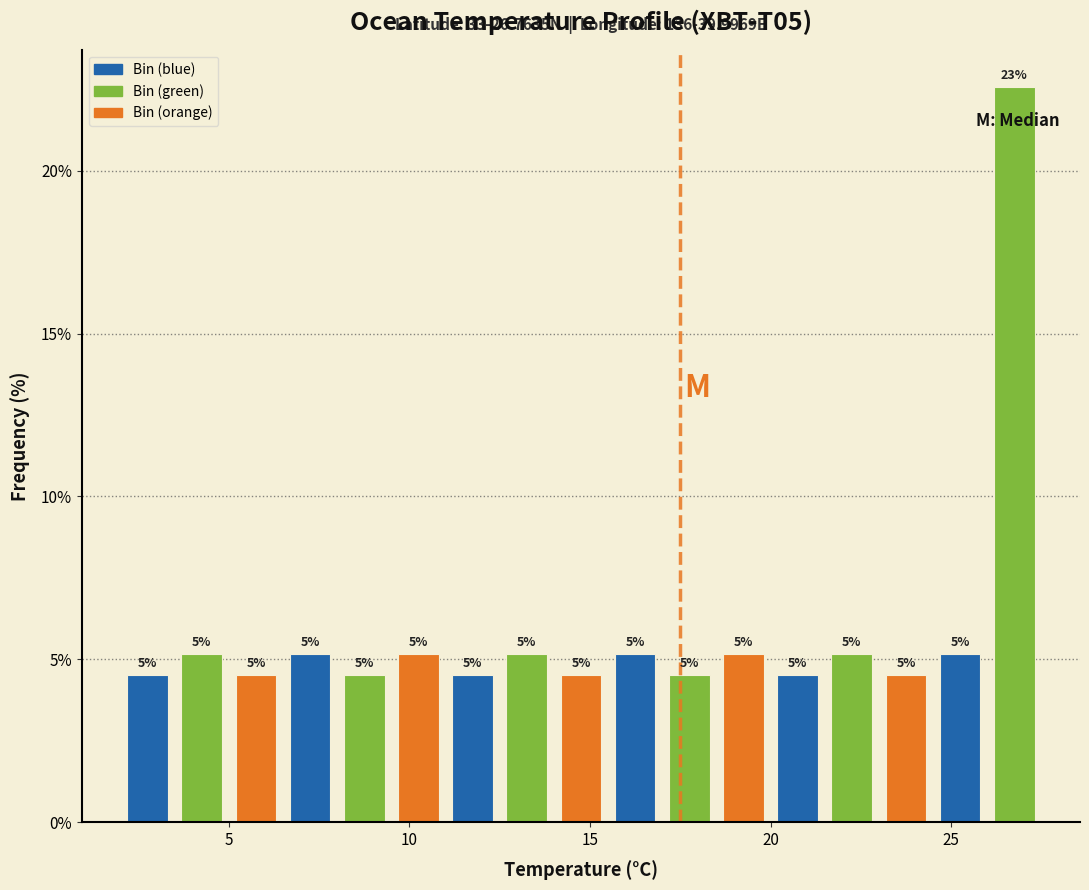

Read against the x-axis, roughly where is the centre of the tallest bar?

27.0